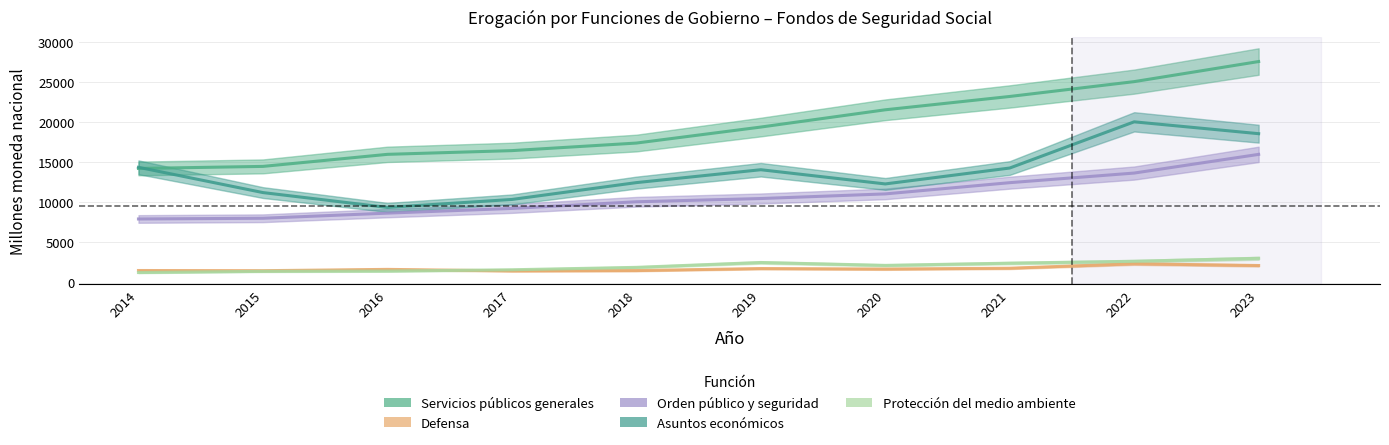

What is the sum of the Defensa values at 2017 and 2020?

3130.8